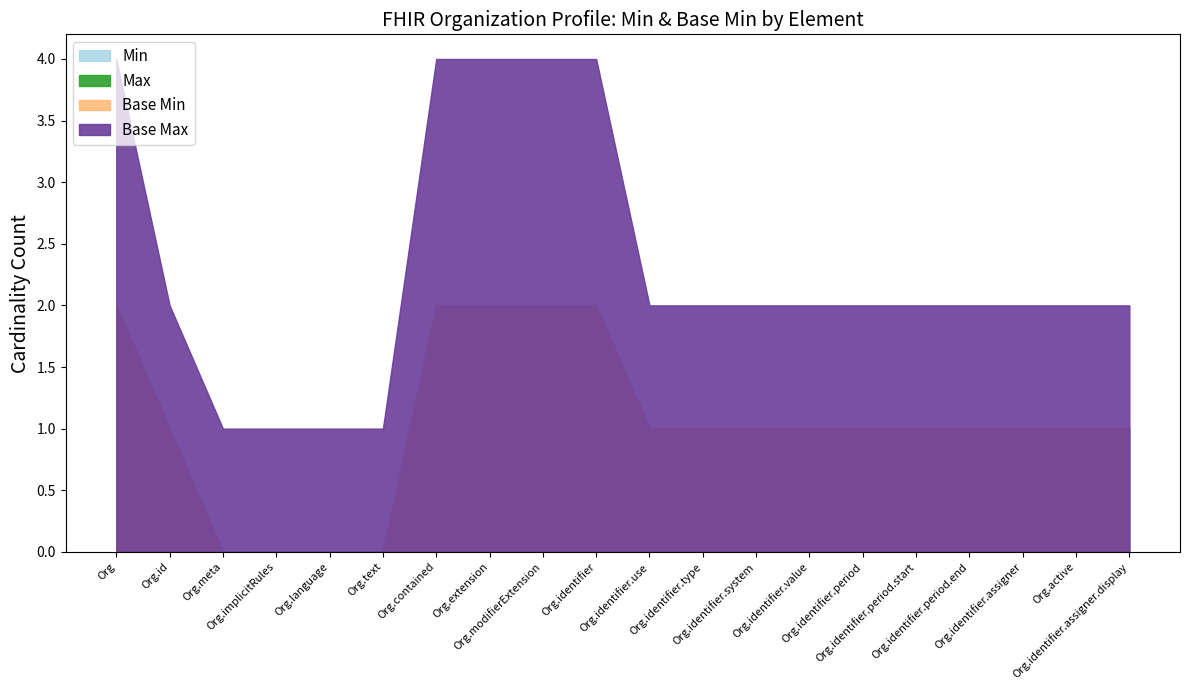

How many series are shown in this chart?

4